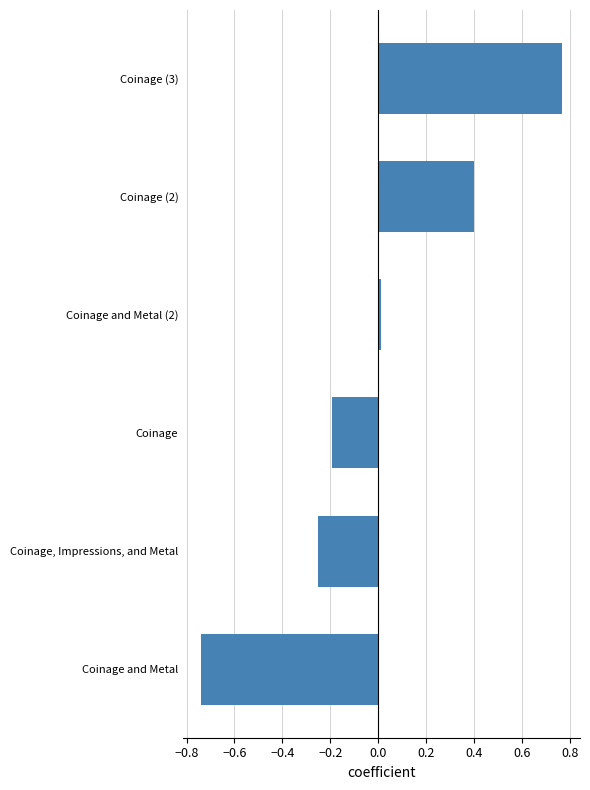

At which category does the chart reach its peak across all series?

Coinage (3)